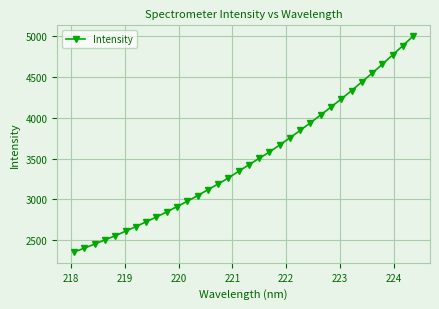

What is the sum of all values?

118510.9